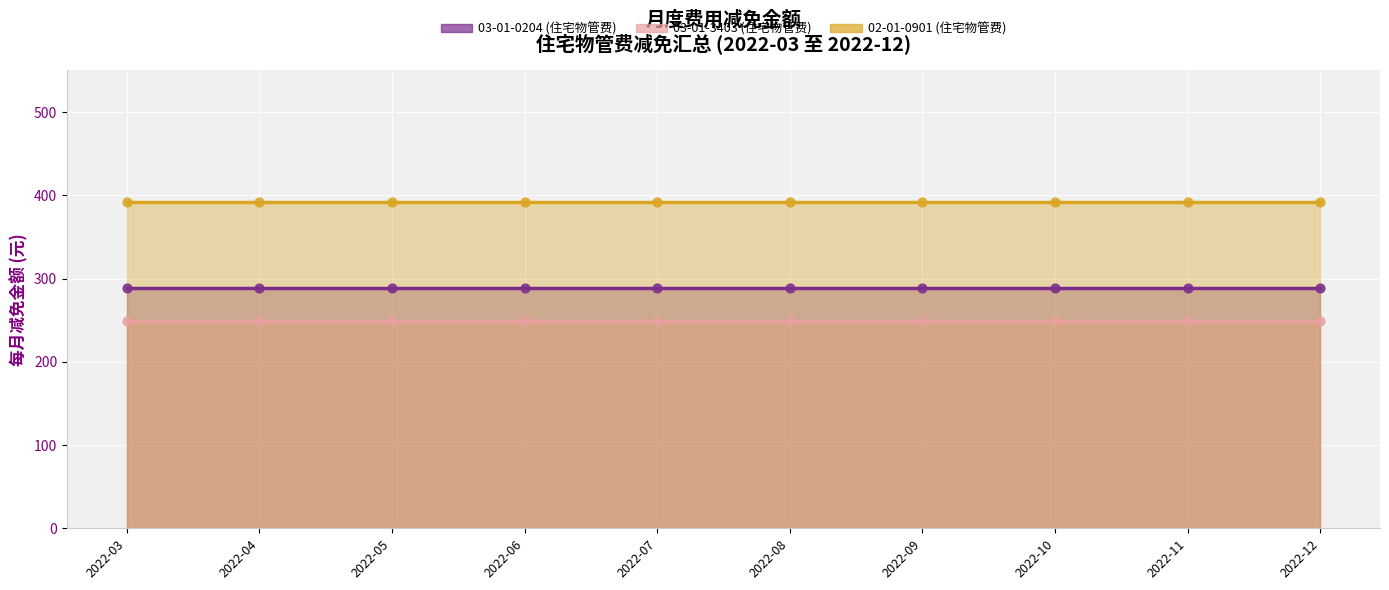

Which series reaches the maximum Y coordinate?

02-01-0901 (住宅物管费)